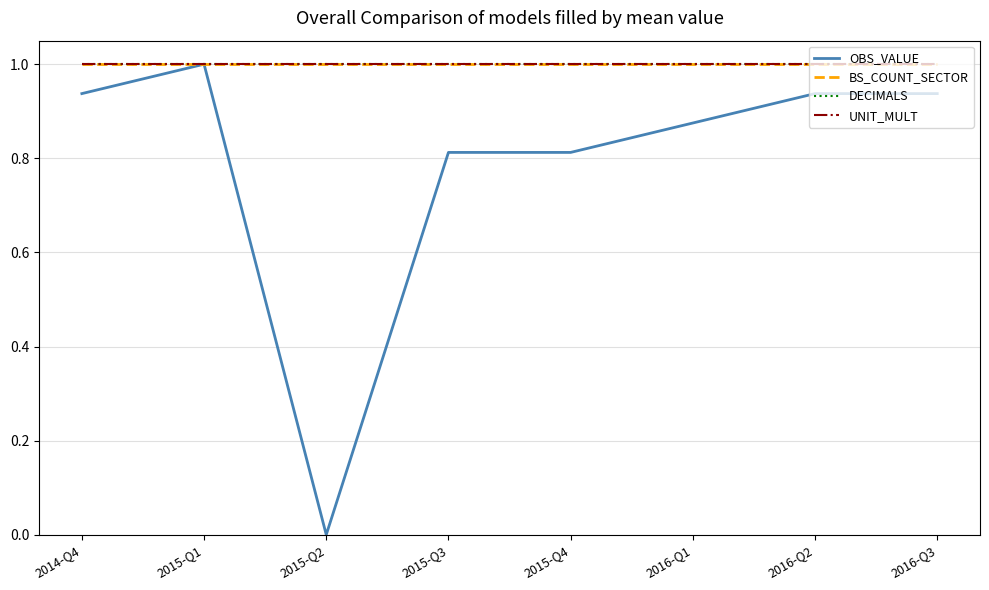

The value of UNIT_MULT at 2016-Q3 is 0.3. True or false?

False